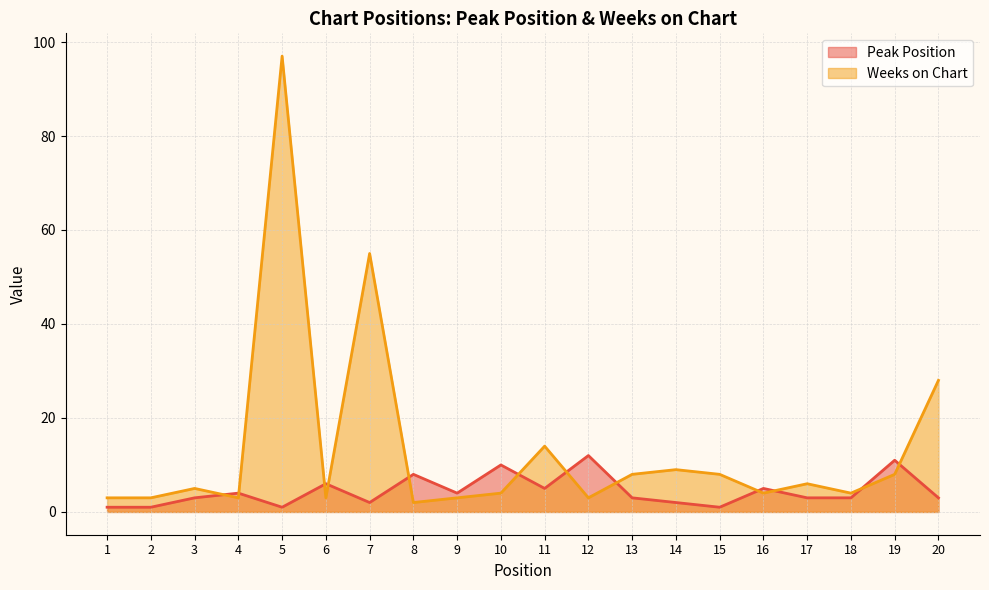

Reading left to right, list all the values displayed in this chart.

Peak Position: 1	1	3	4	1	6	2	8	4	10	5	12	3	2	1	5	3	3	11	3
Weeks on Chart: 3	3	5	3	97	3	55	2	3	4	14	3	8	9	8	4	6	4	8	28